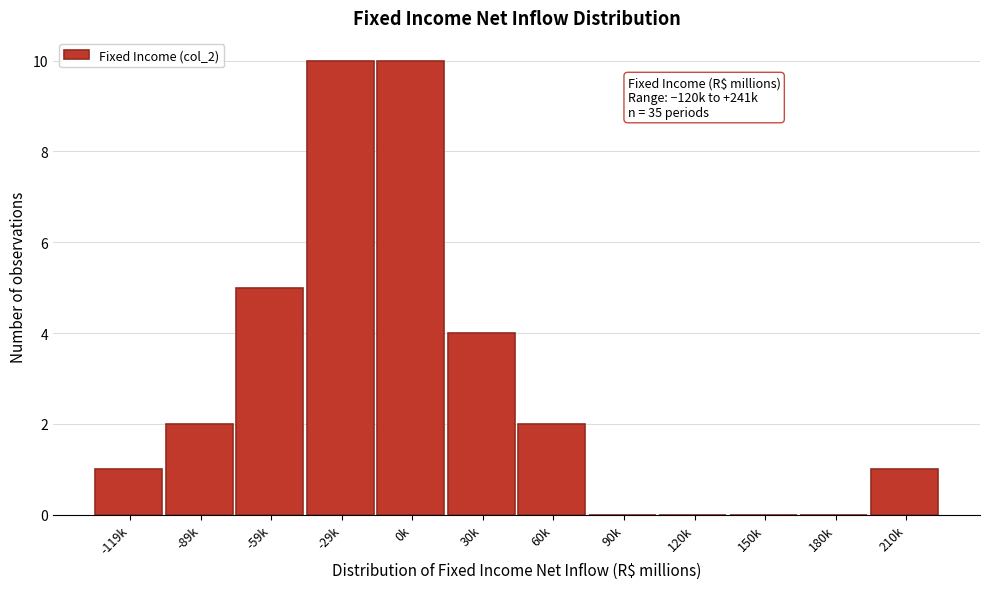

Reading left to right, transcribe all the data shown in this chart.

-119k=1	-89k=2	-59k=5	-29k=10	0k=10	30k=4	60k=2	90k=0	120k=0	150k=0	180k=0	210k=1